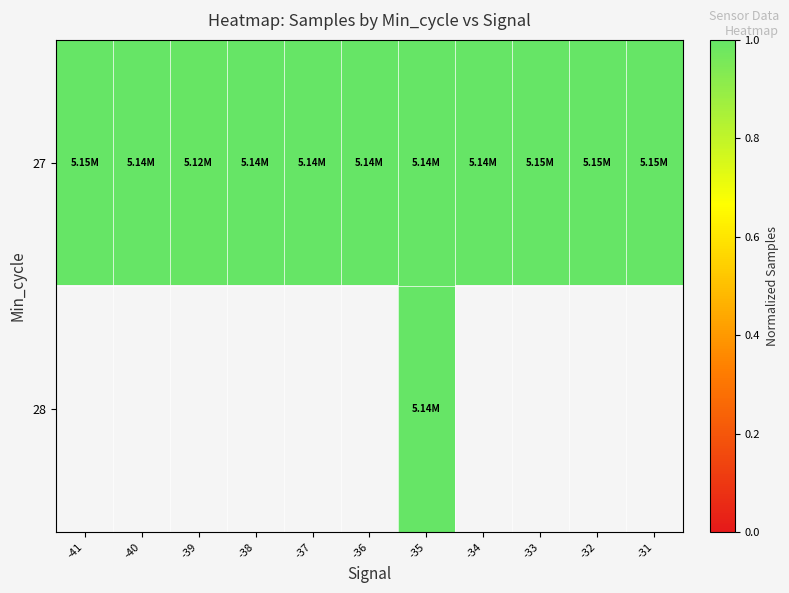

Between -40 and -31, which series saw the biggest shift?

27